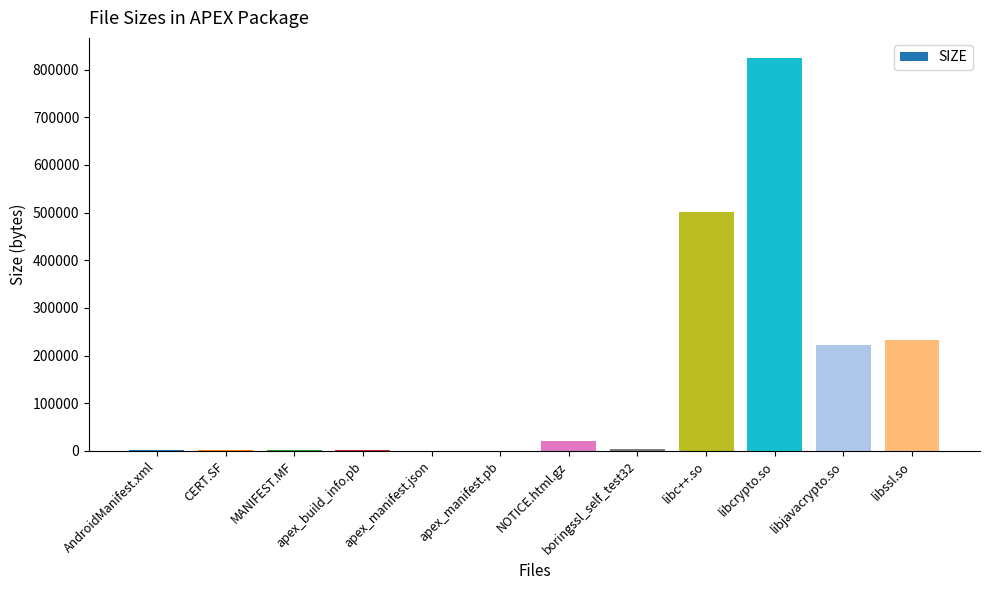

At which label is the value closest to 412631?

libc++.so